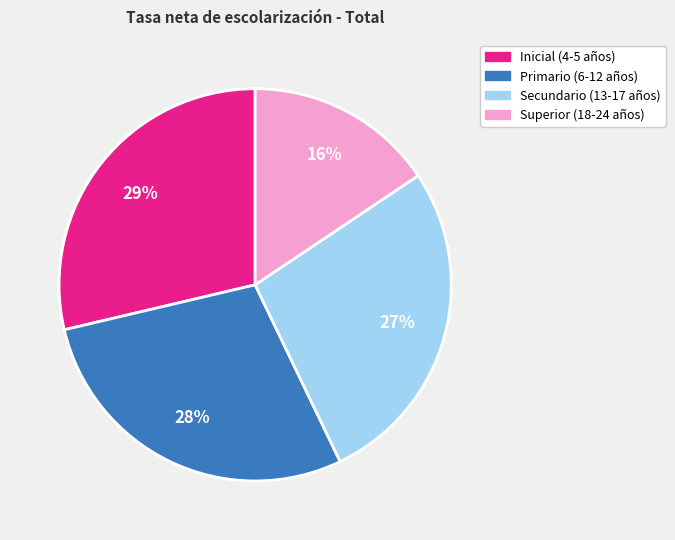

What percentage is the Superior (18-24 años) slice, to the nearest percent?

16%